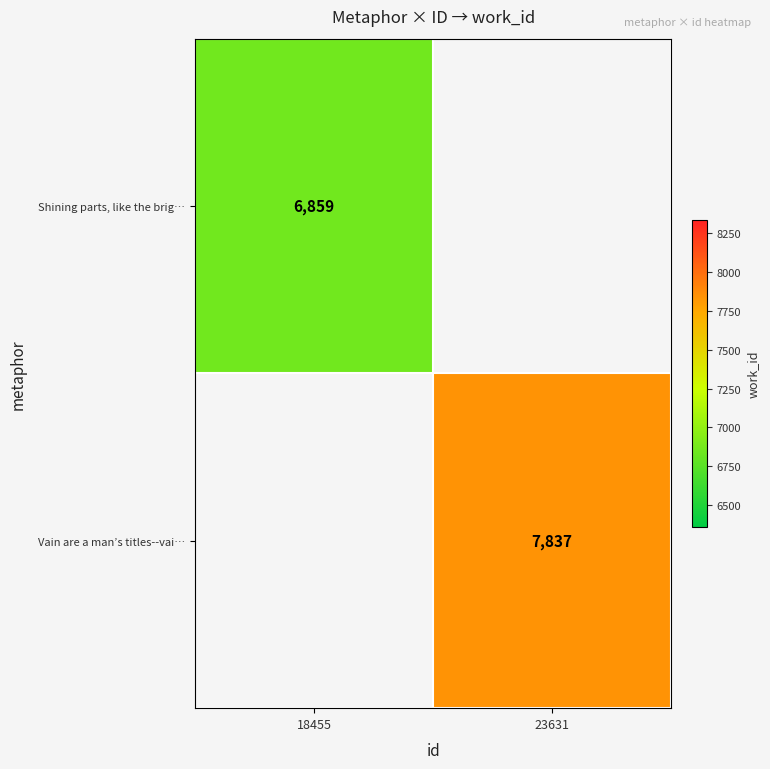

The Shining parts, like the brig… series shows 2869 at 18455. True or false?

False